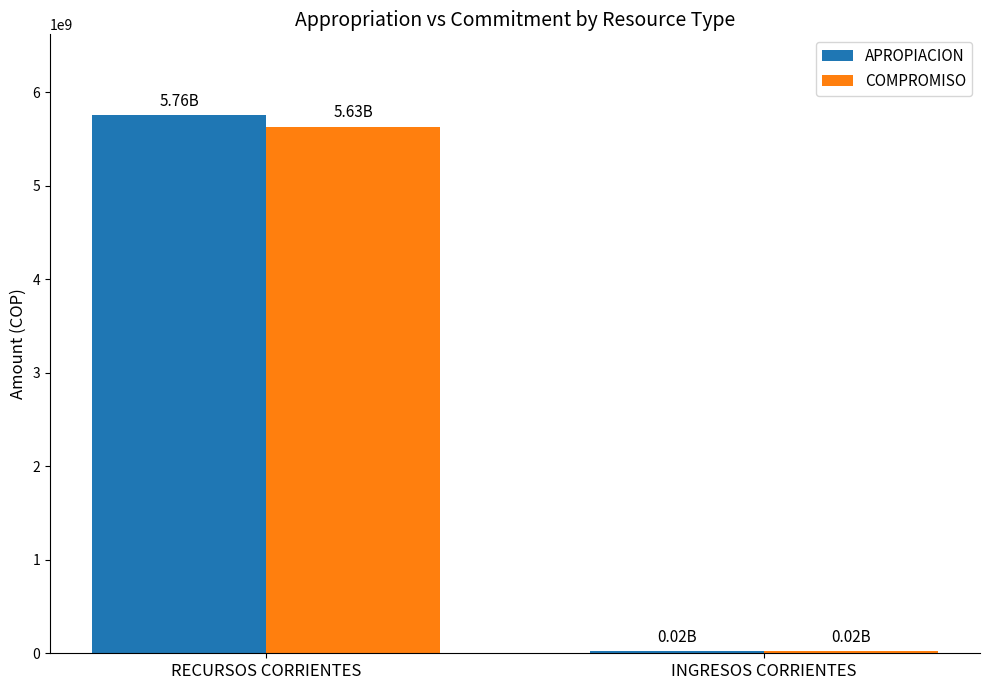

What is the sum of all COMPROMISO values?

5652922814